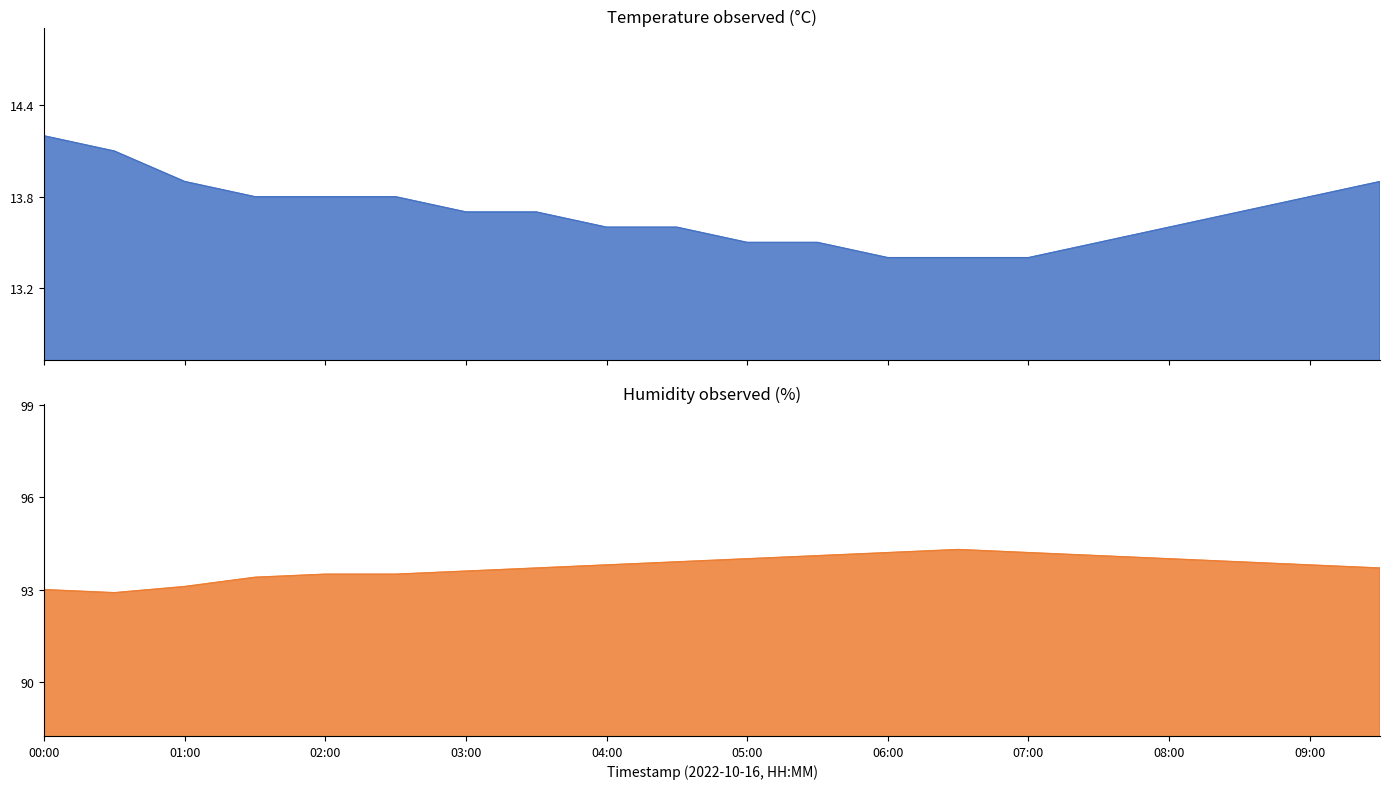

In humidity, how many points are higher than both neighbors (excluding endpoints)?

1